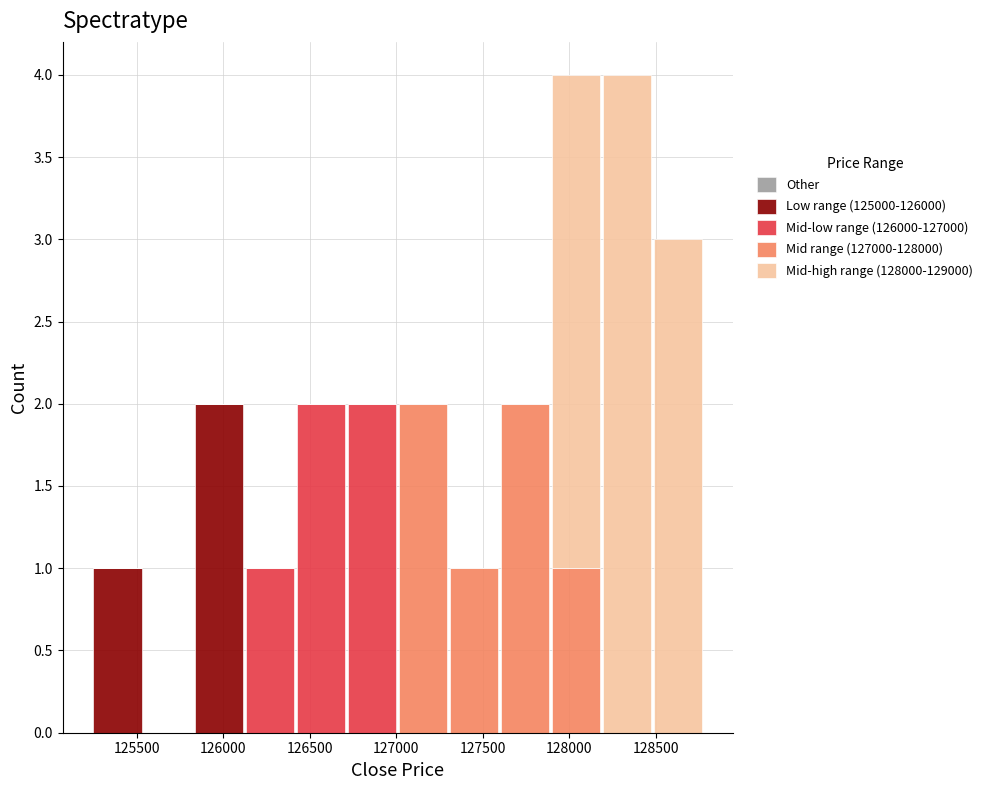

Reading left to right, transcribe this chart: for each stacked bar, give the range it covers on the x-axis and its total height. Neither the bar edges nor the heights are printed on the chart, so give them approximately, as read against the axes.

125250 to 125550: 1
125550 to 125850: 0
125850 to 126100: 2
126100 to 126400: 1
126400 to 126700: 2
126700 to 127000: 2
127000 to 127300: 2
127300 to 127600: 1
127600 to 127900: 2
127900 to 128200: 4
128200 to 128500: 4
128500 to 128800: 3